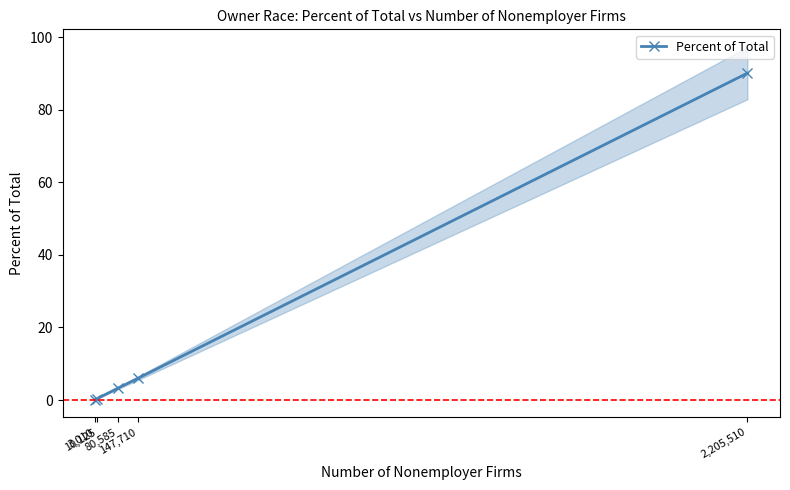

What is the value of the Percent of Total point at the 4th from the left?

6.0